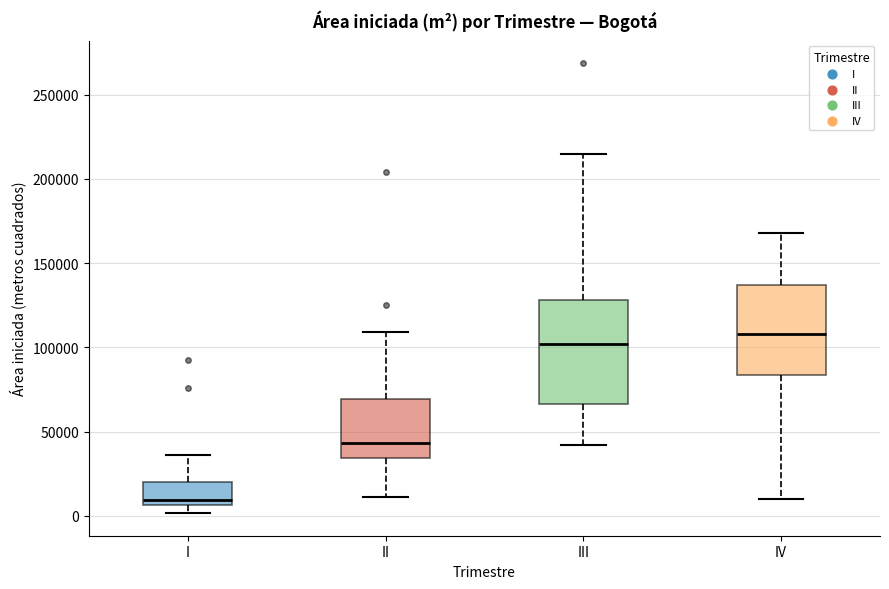

Comparing the boxes themselves (not the whiskers), which one is the tallest?

III